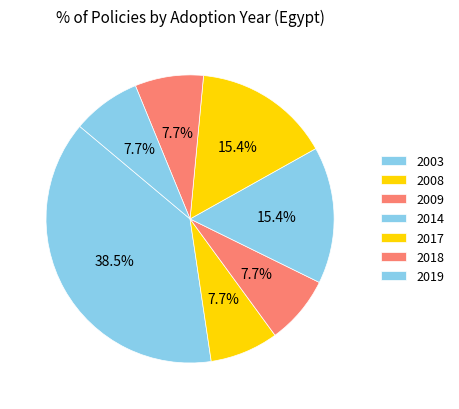

Count the number of slices in the pie.

7